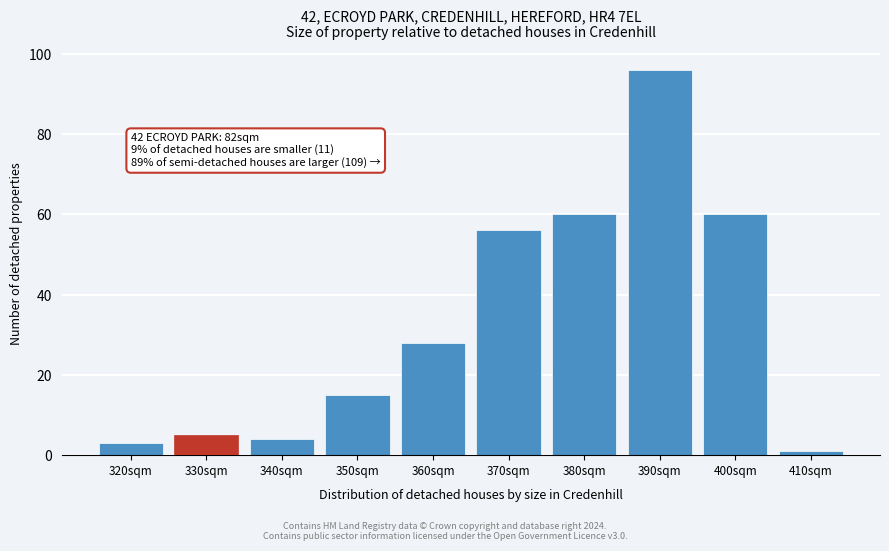

Reading right to left, extract all data points from this chart.

1	60	96	60	56	28	15	4	5	3